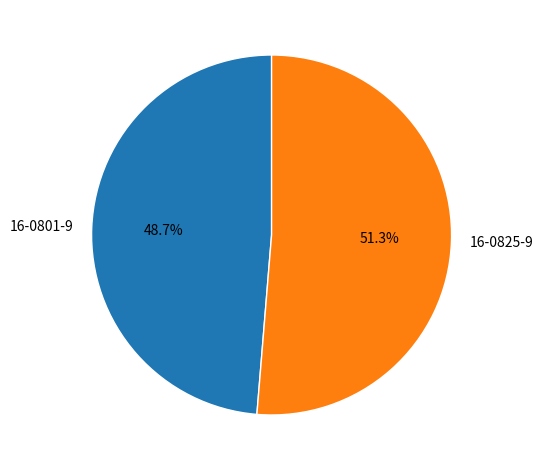

How many slices are in this pie chart?

2